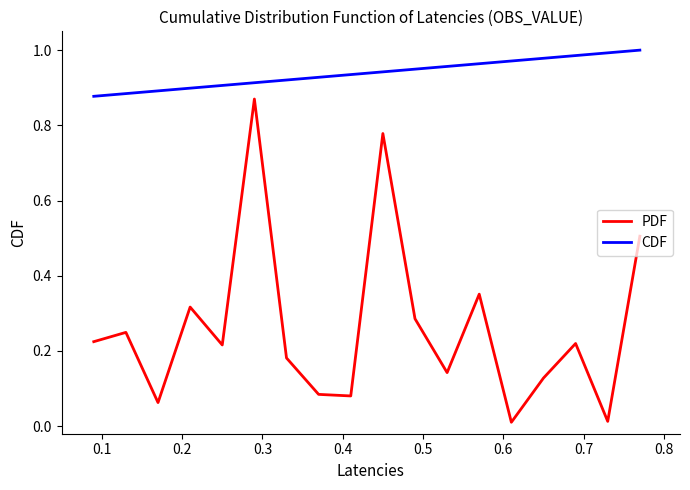

Which series has the largest total across all categories?

CDF